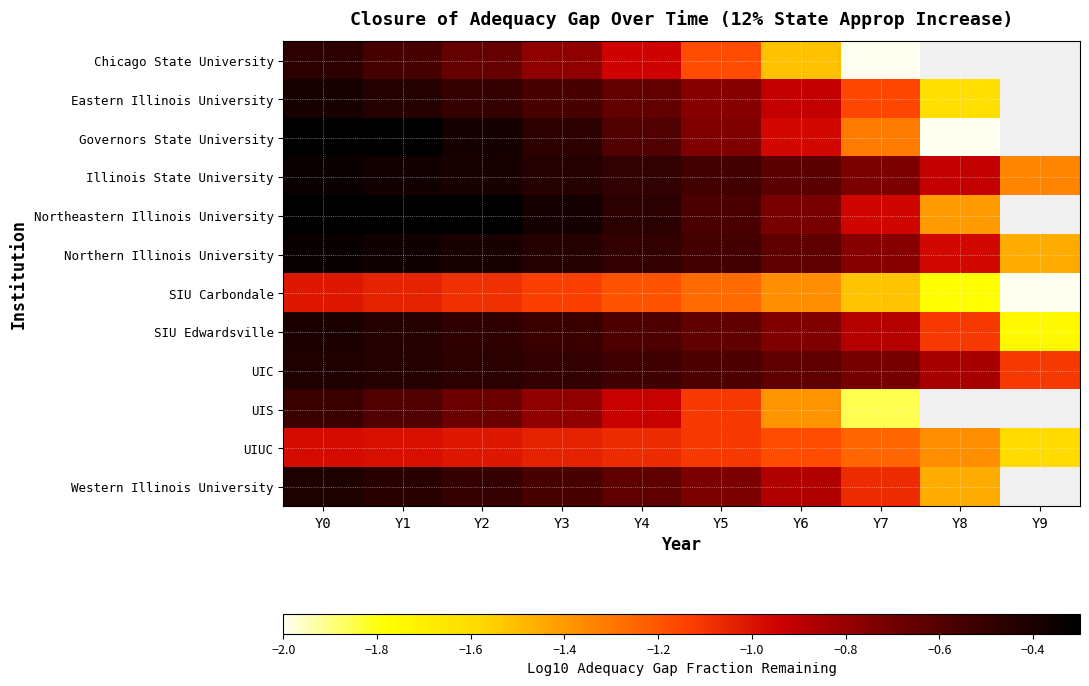

What is the sum of the Northern Illinois University values at Y2 and Y4?

-0.9